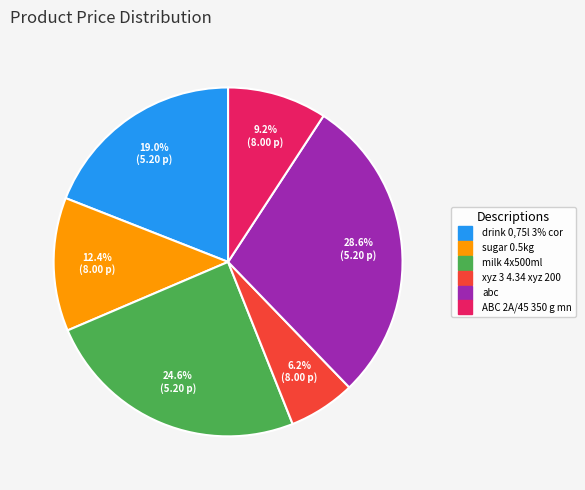

Is there a majority slice in this chart?

No